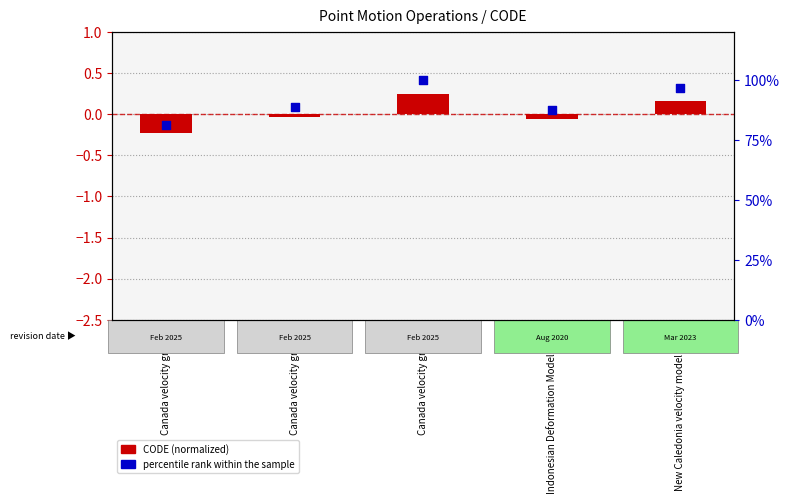

What is the total value across all series at New Caledonia velocity model 2015?

96.6